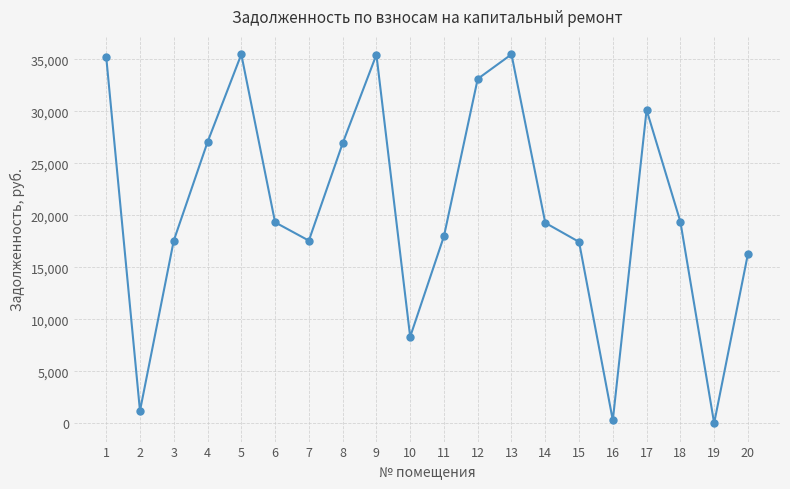

The chart shows a value of 11863.3 at 17. True or false?

False